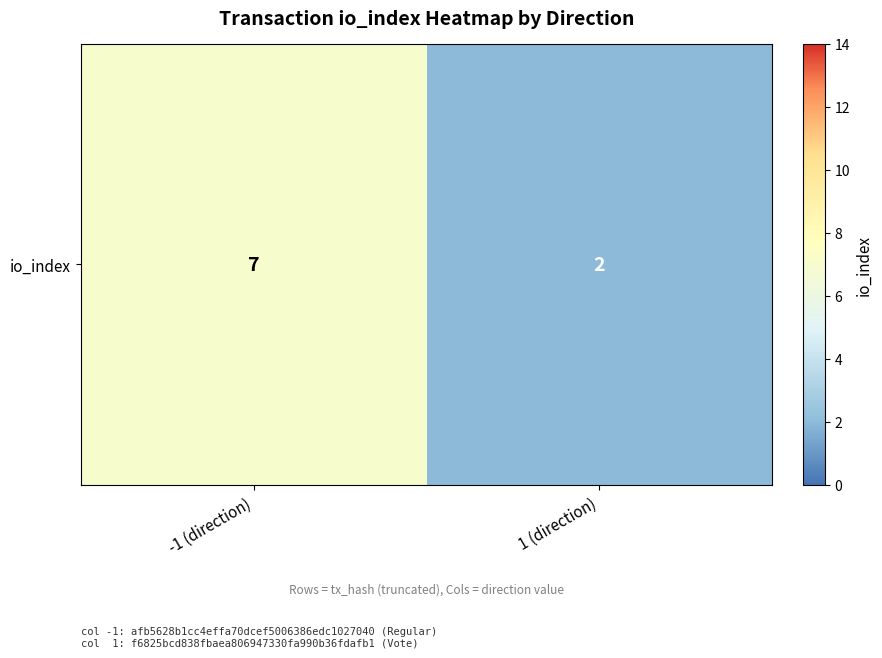

What is the change in value from -1 (direction) to 1 (direction)?

-5